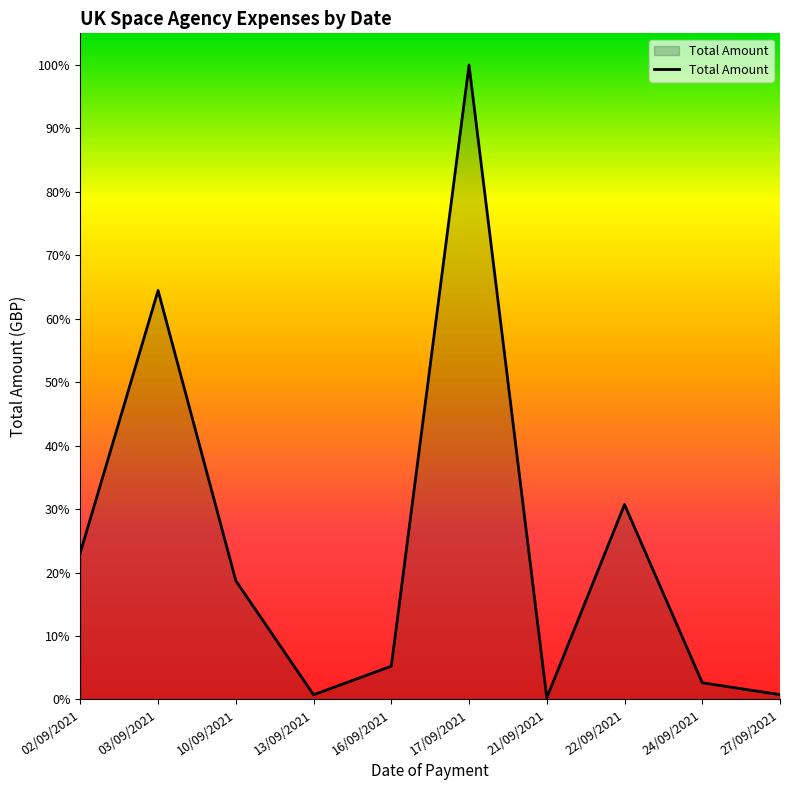

Which label corresponds to the largest value in the chart?

17/09/2021